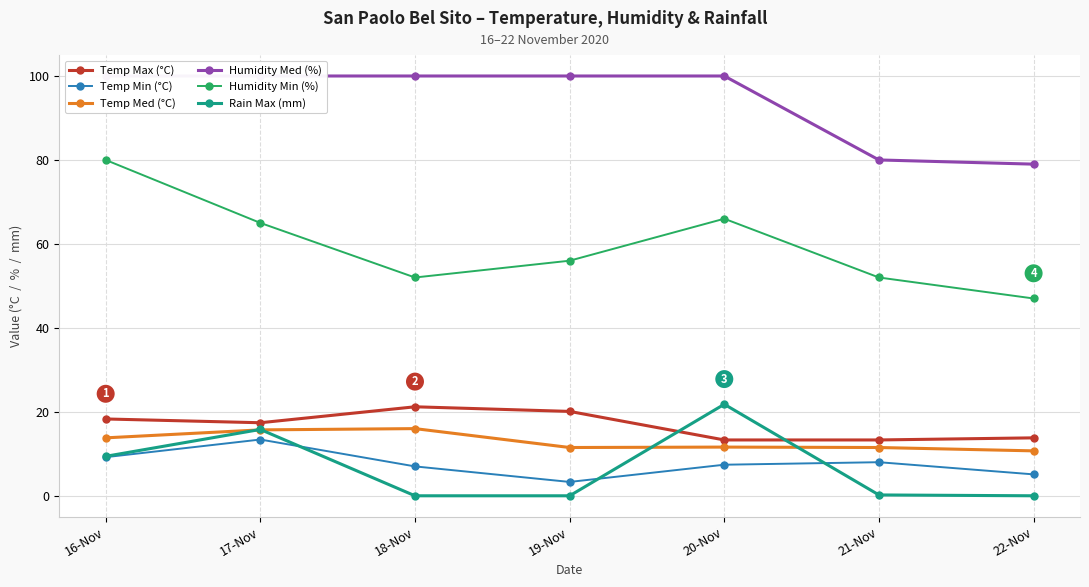

Where is Humidity Min (%) nearest to the value 63?

17-Nov